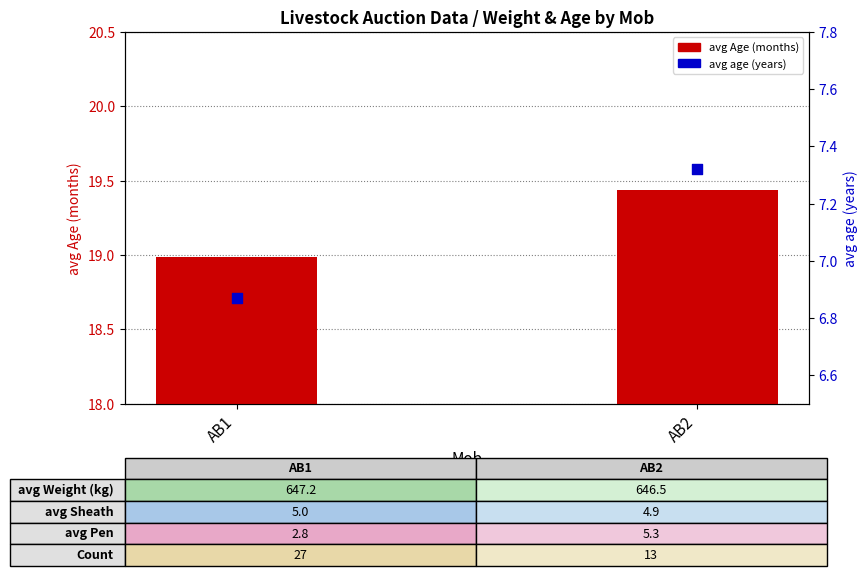

At how many categories does at least one series exceed 15?

2